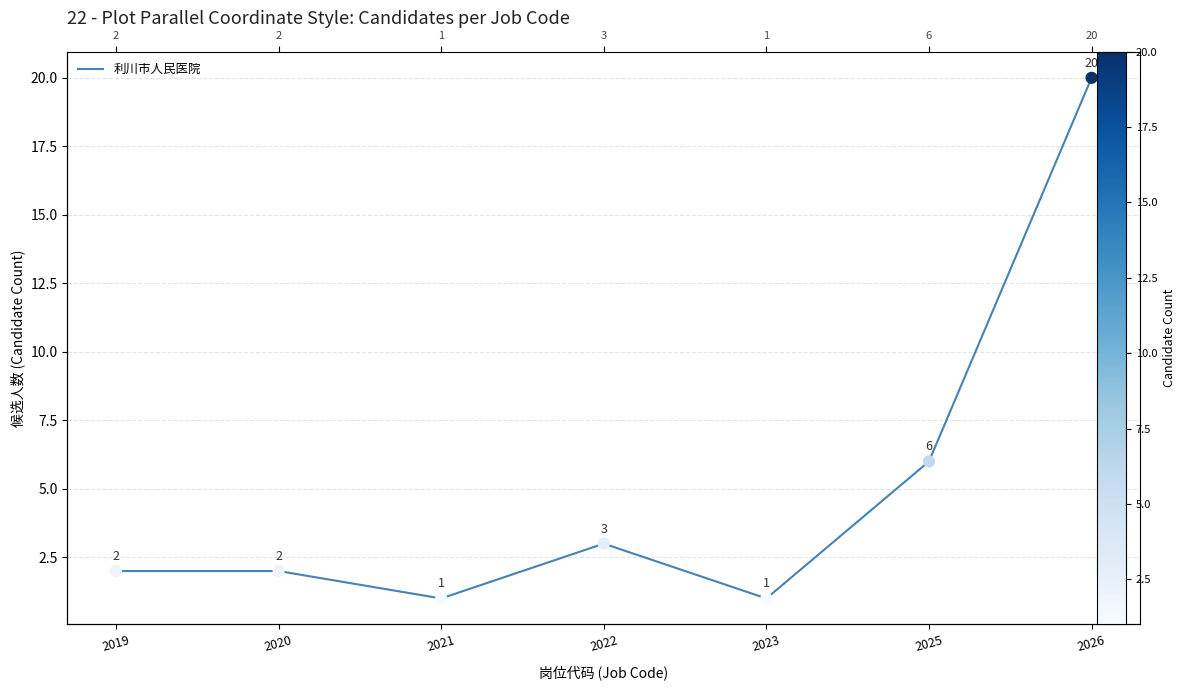

What is the change in value from 2022 to 2026?

+17